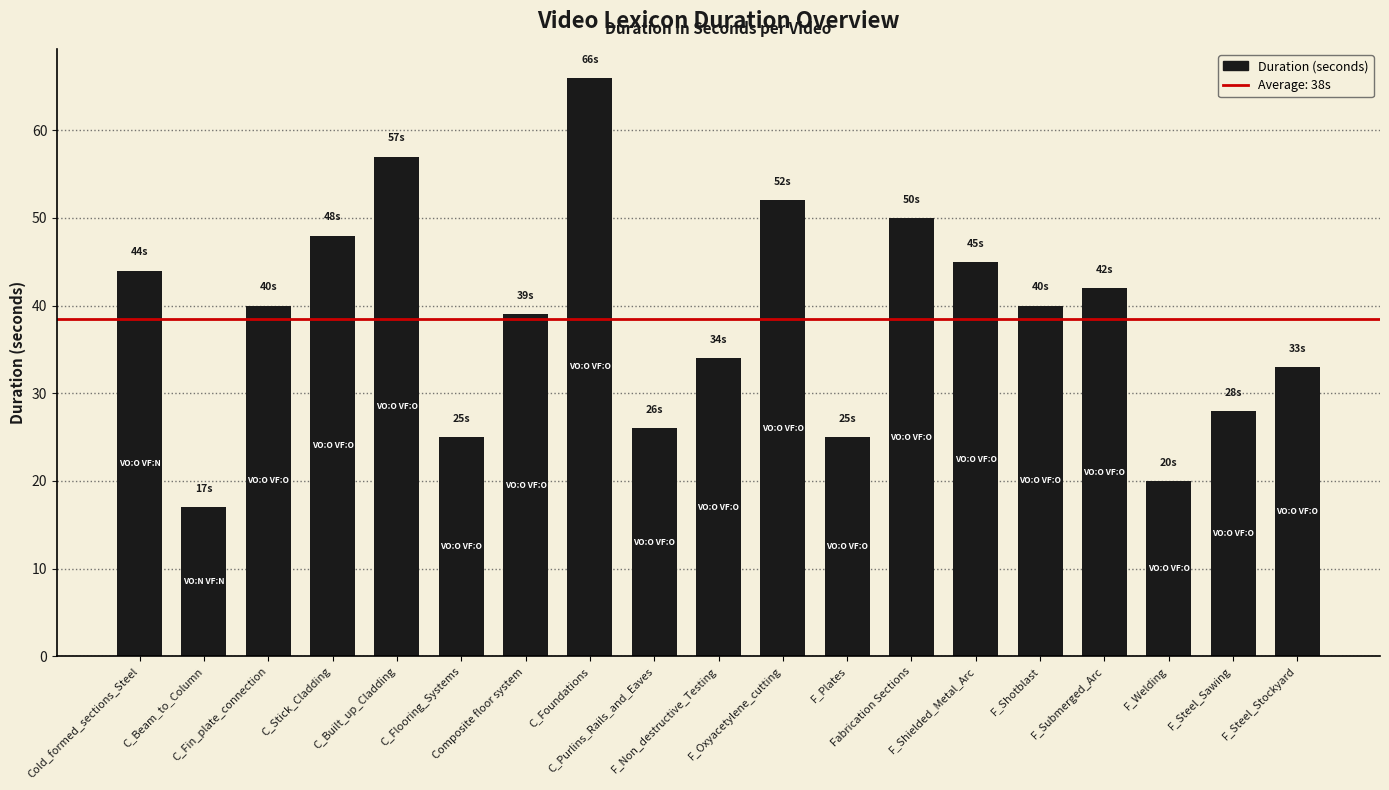

What is the sum of the values at Fabrication Sections and C_Purlins_Rails_and_Eaves?

76